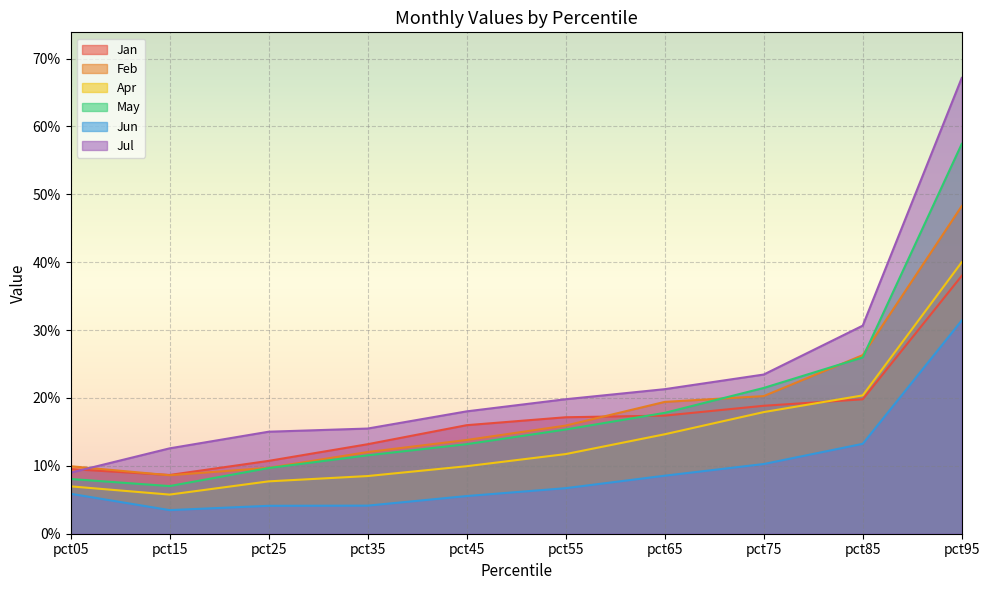

What is the value of the Jan point at the 7th from the left?

0.2